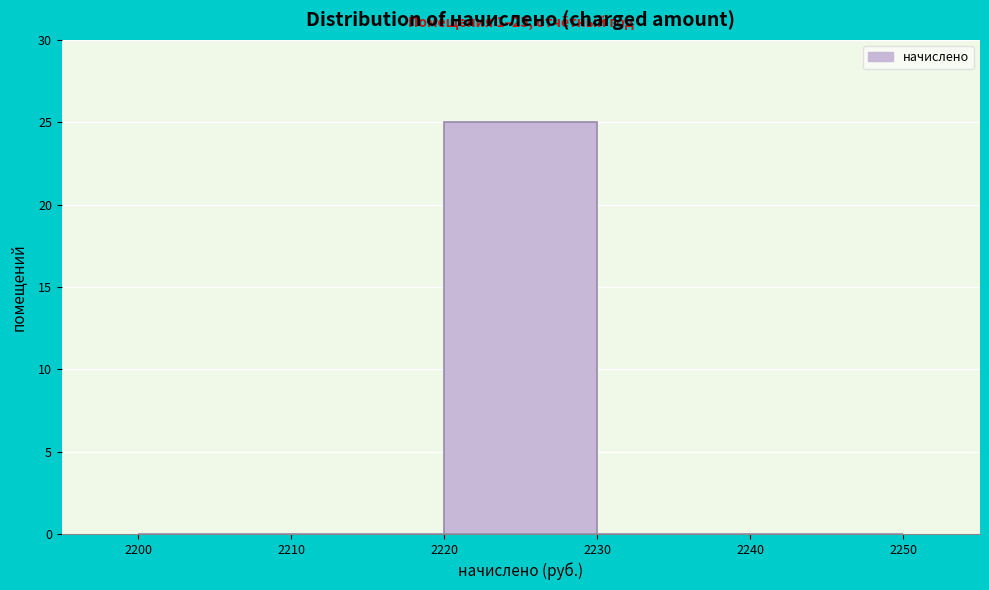

Over which range of the x-axis is the bar tallest?

2220 to 2230